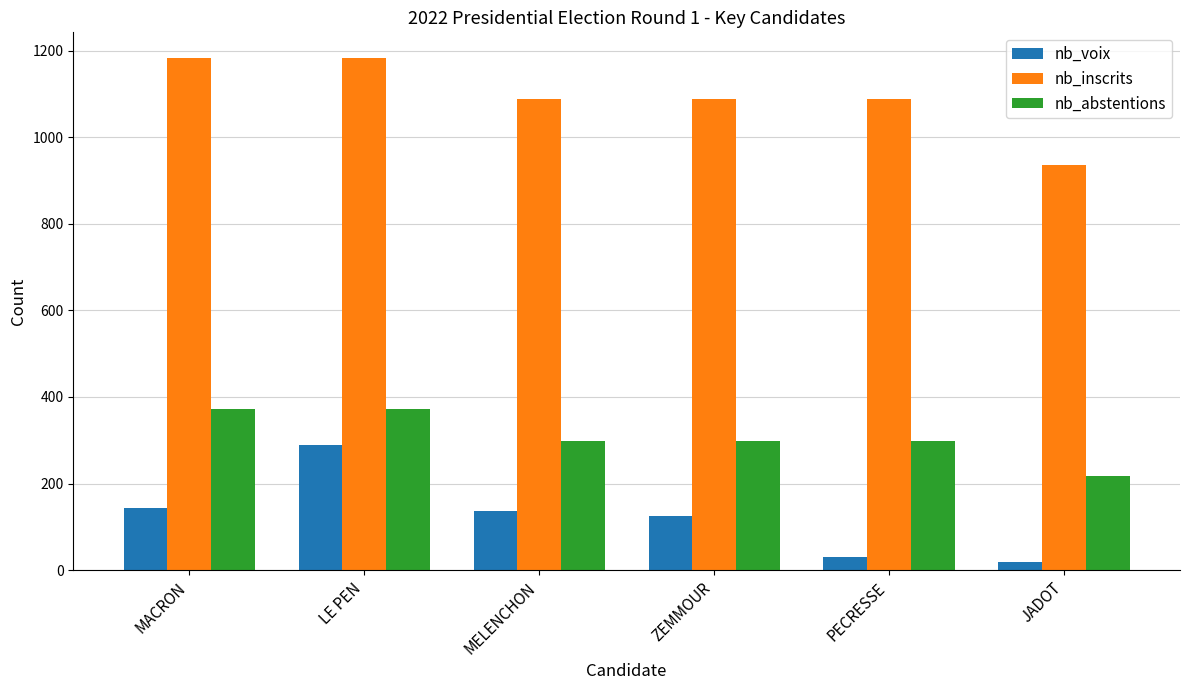

Reading left to right, list all the values displayed in this chart.

nb_voix: 144	289	136	124	31	19
nb_inscrits: 1183	1183	1089	1089	1089	936
nb_abstentions: 373	373	299	299	299	218